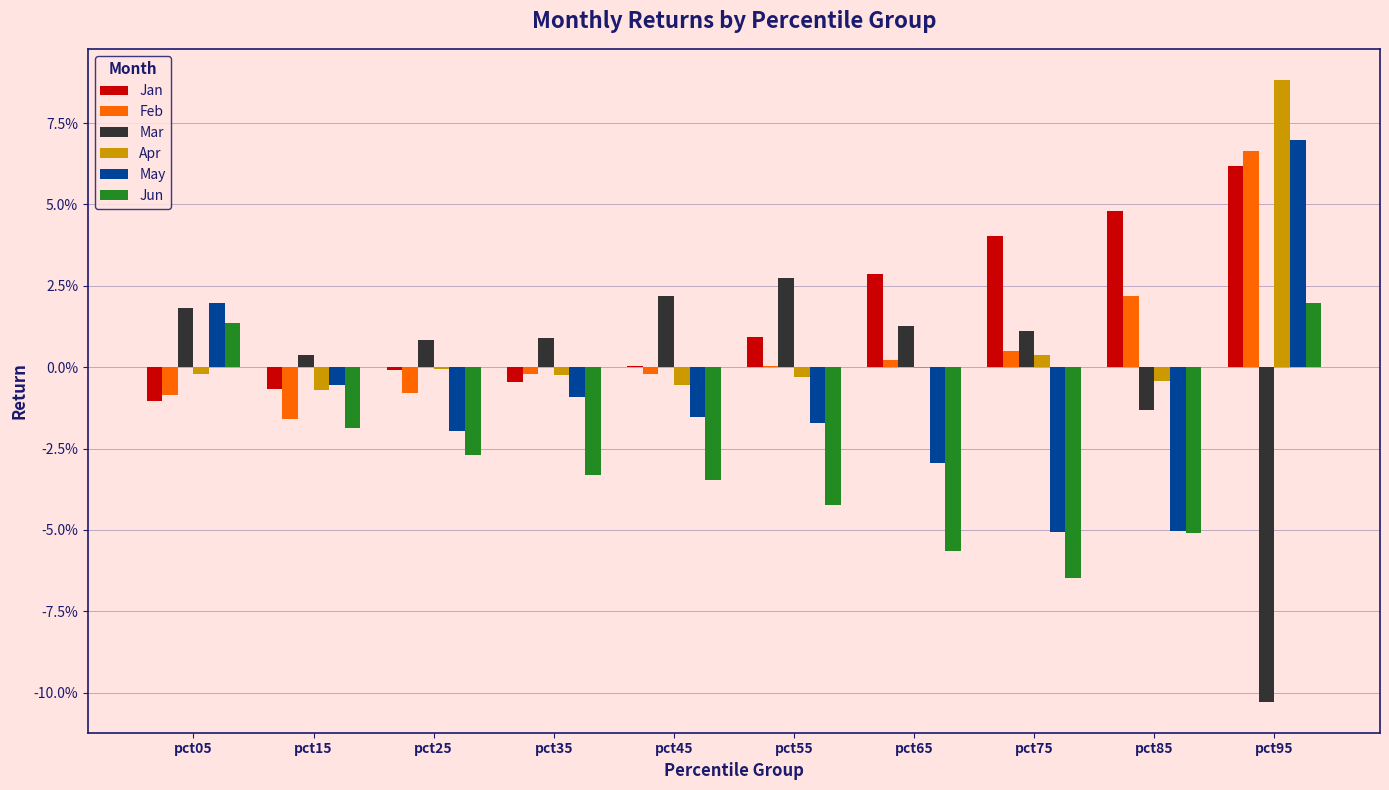

Which series changed the most between pct15 and pct65?

Jun